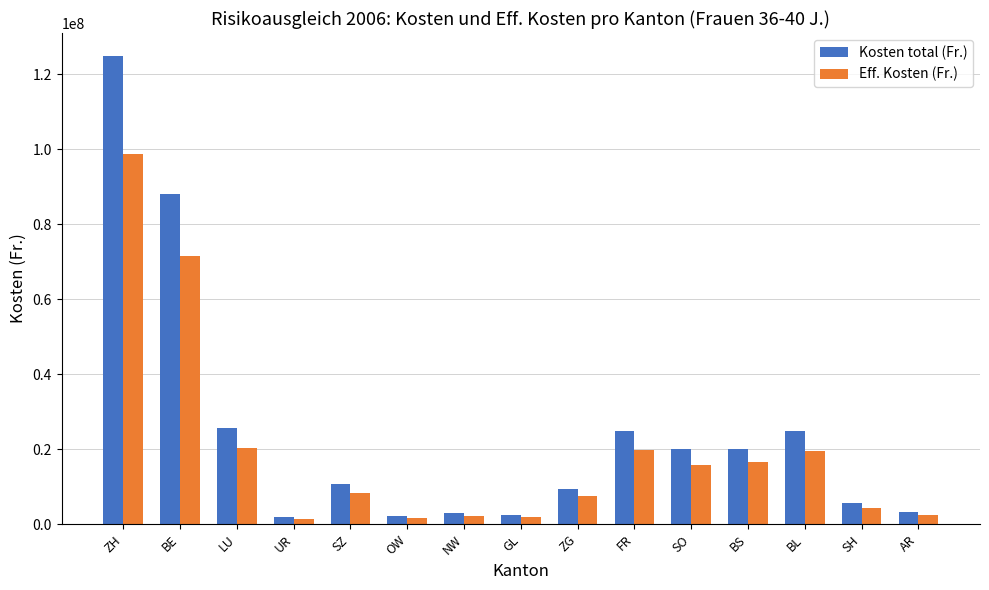

Where does the Eff. Kosten (Fr.) series first go above 8278203?

ZH